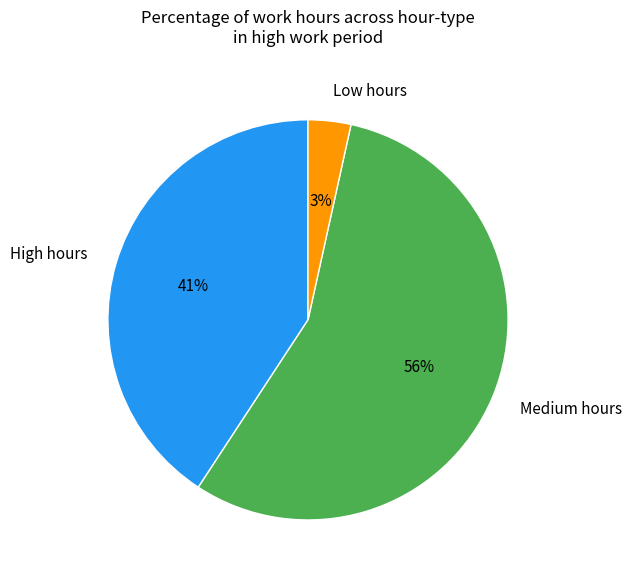

To the nearest percent, what portion does High hours represent?

41%